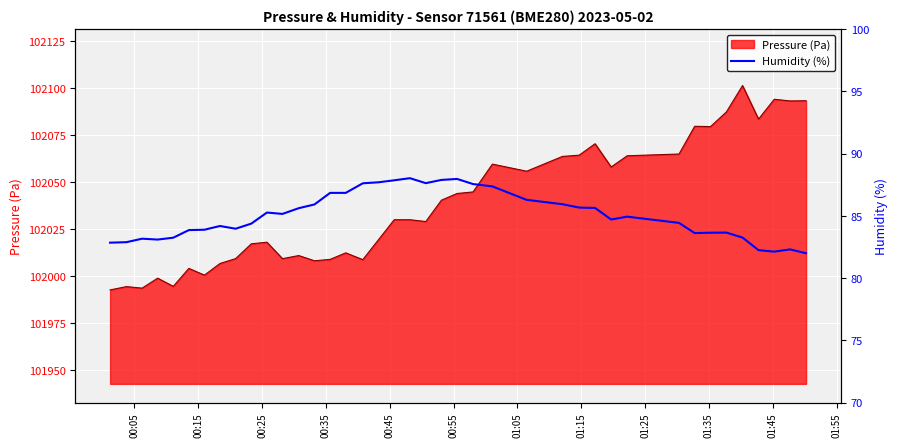

What is the highest value of the Pressure (Pa) series?

102101.5